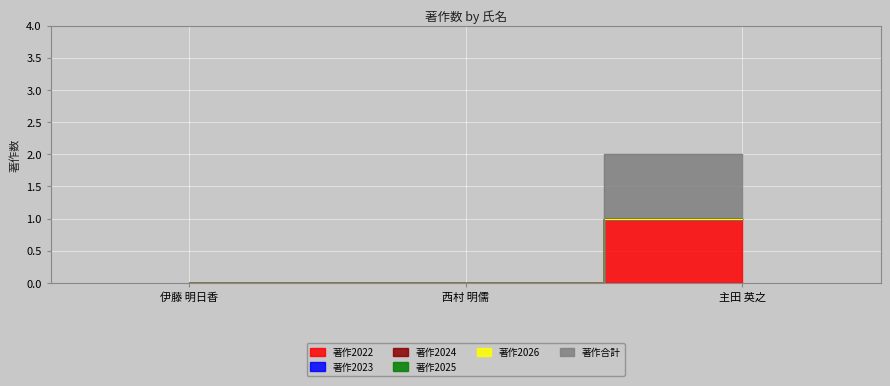

Which category has the highest value in the 著作2025 series?

伊藤 明日香